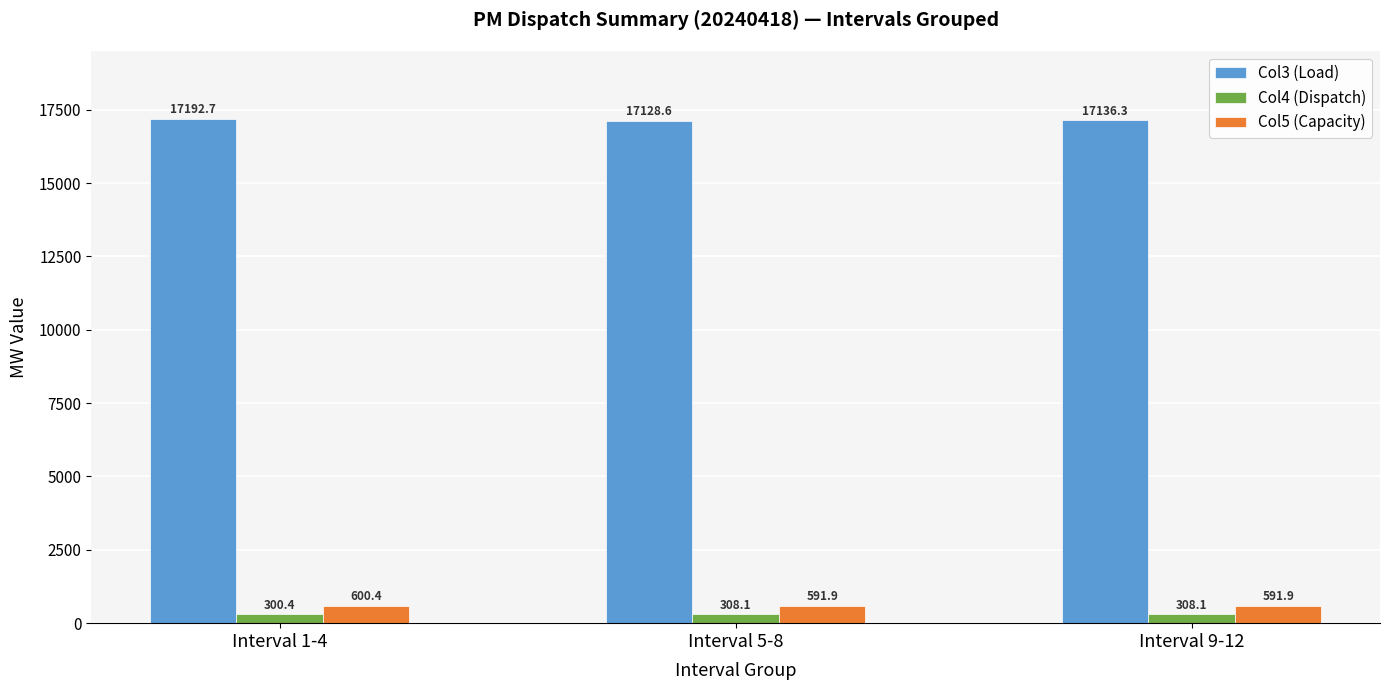

What position from the right is Interval 1-4?

3